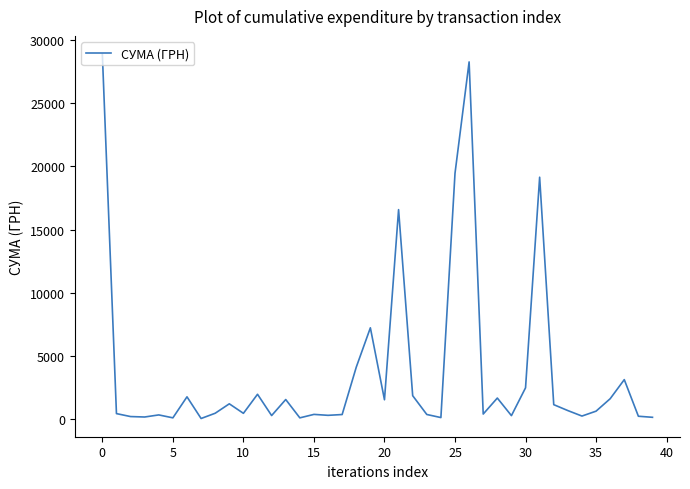

What is the greatest value displayed?

28897.0